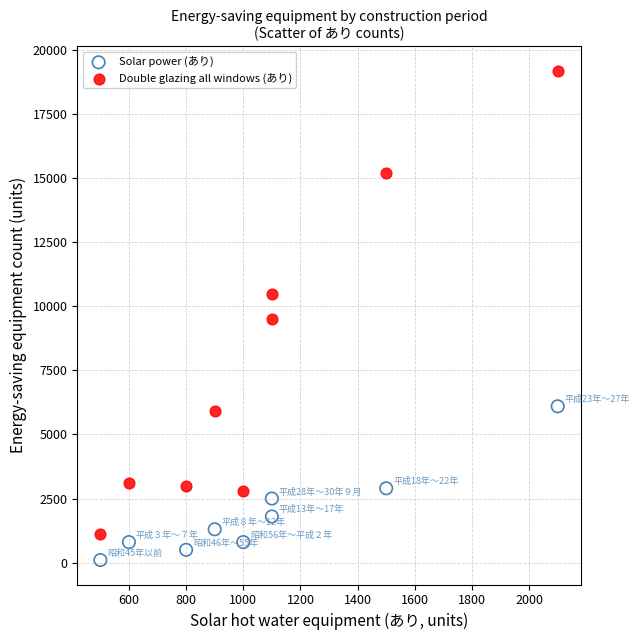

Across all data points, what is the range of X values (max minus min)?

1600